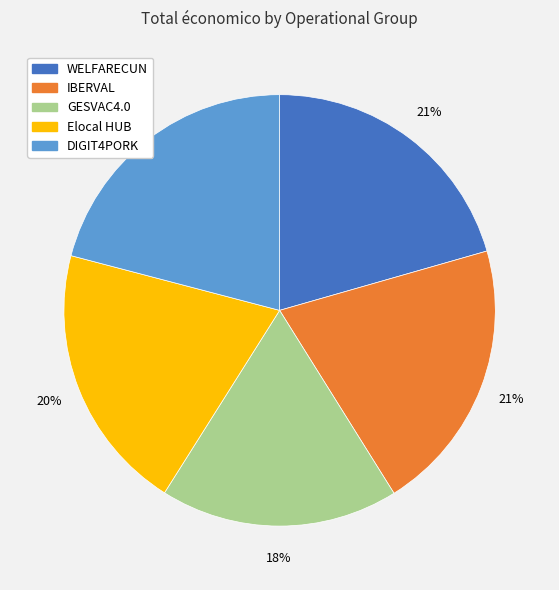

Is it true that Elocal HUB is 20% of the pie?

True